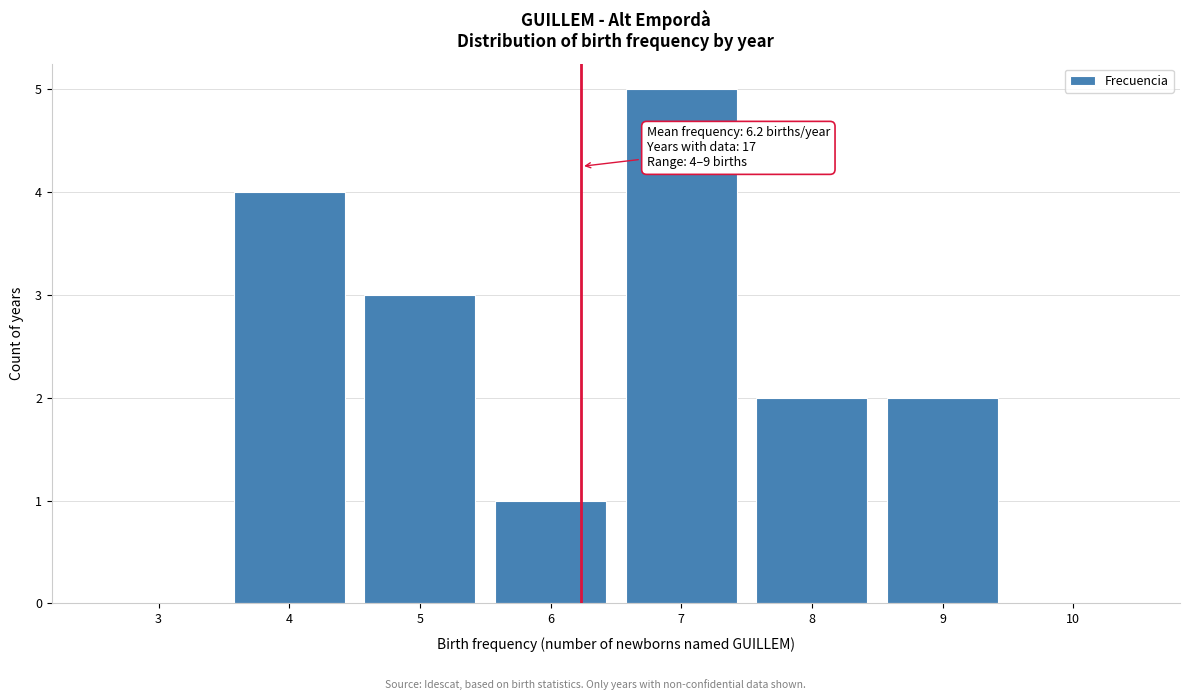

Reading left to right, what are all the values shown in this chart?

3=0	4=4	5=3	6=1	7=5	8=2	9=2	10=0